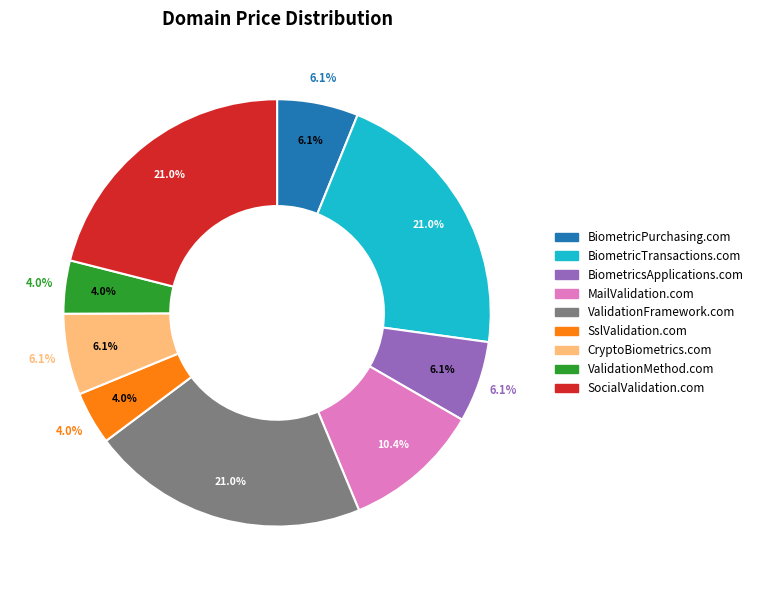

To the nearest percent, what is the combined percentage of BiometricPurchasing.com and BiometricTransactions.com?

27%